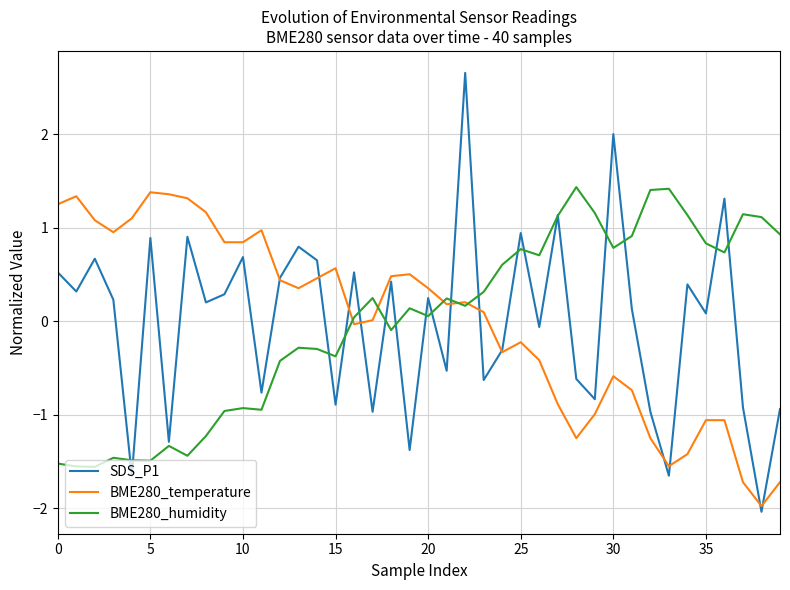

What is the minimum value shown in the chart?

-2.0